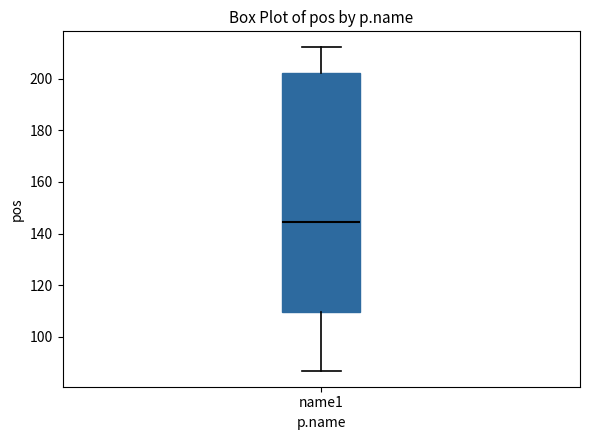

Transcribe this box plot: give where the median line is, the range the box spans, and where the two whiskers end, as read against the y-axis. The values are not printed on the chart, so give them approximately, as read against the axis.

median 144, box 110 to 202, whiskers 88 to 212